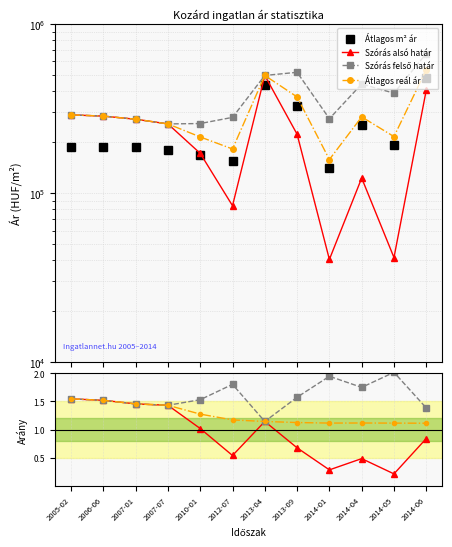

Which has a higher value, 2005-02 or 2013-04?

2013-04